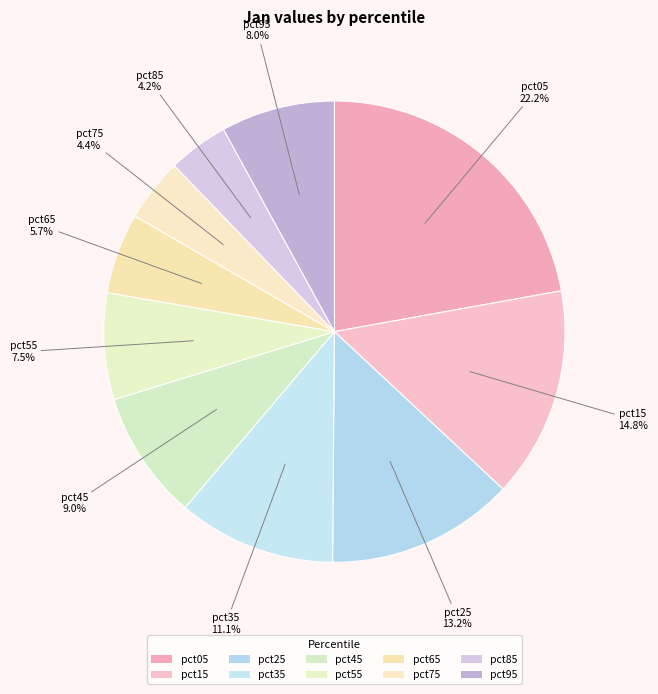

How many segments does this pie chart have?

10